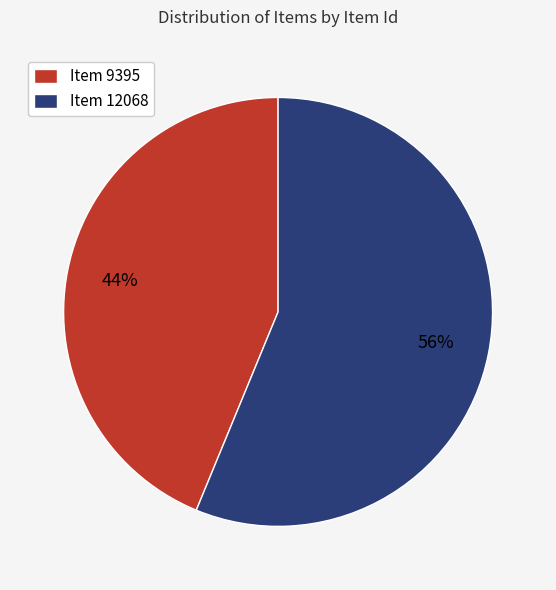

To the nearest percent, what is the difference between the largest and smallest slice percentages?

12%